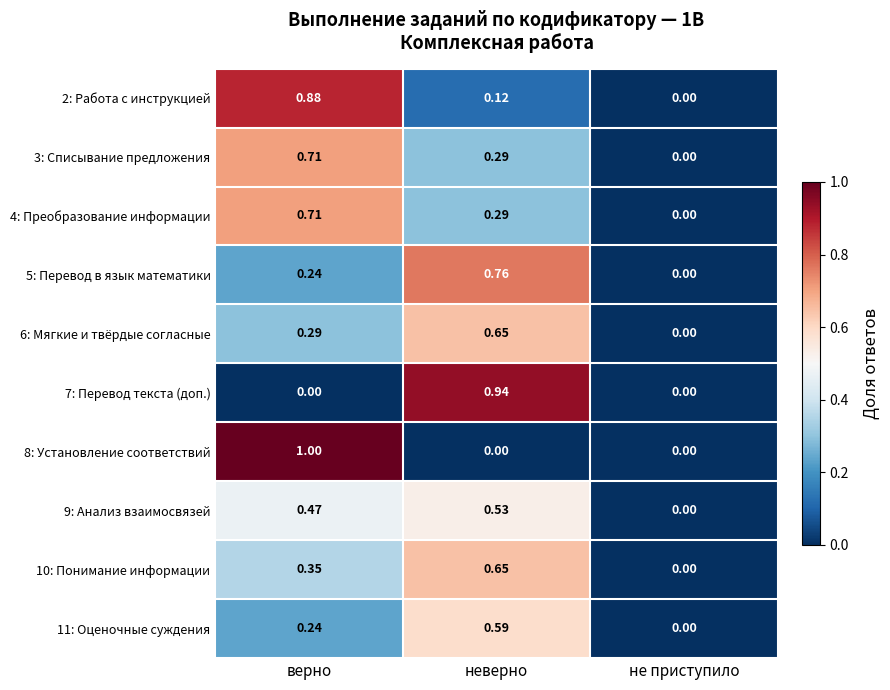

Which series has the widest spread of values?

8: Установление соответствий